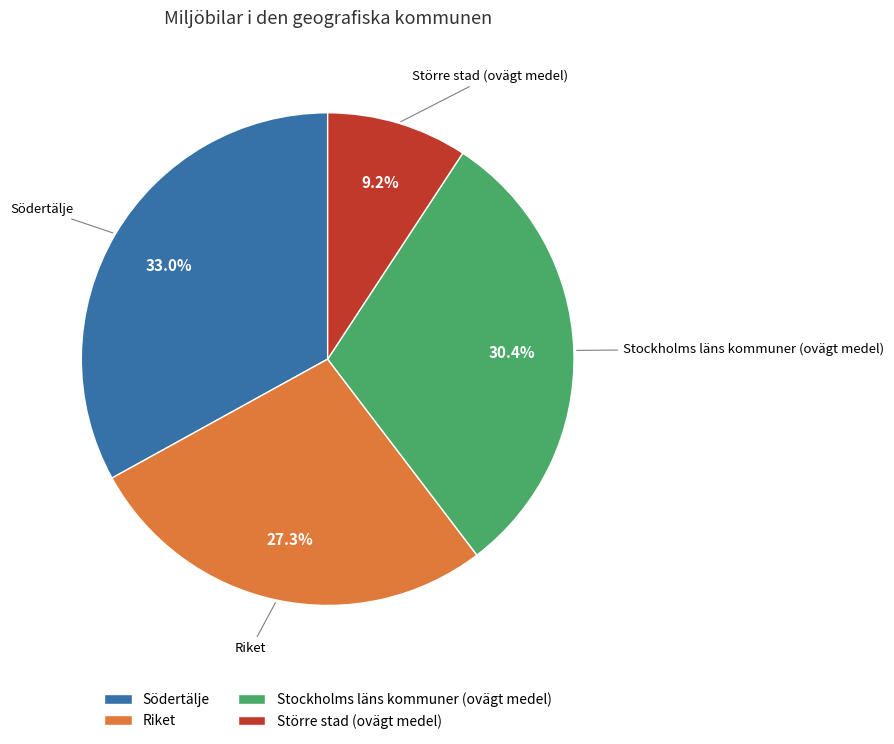

Which category has the smallest portion of the pie?

Större stad (ovägt medel)